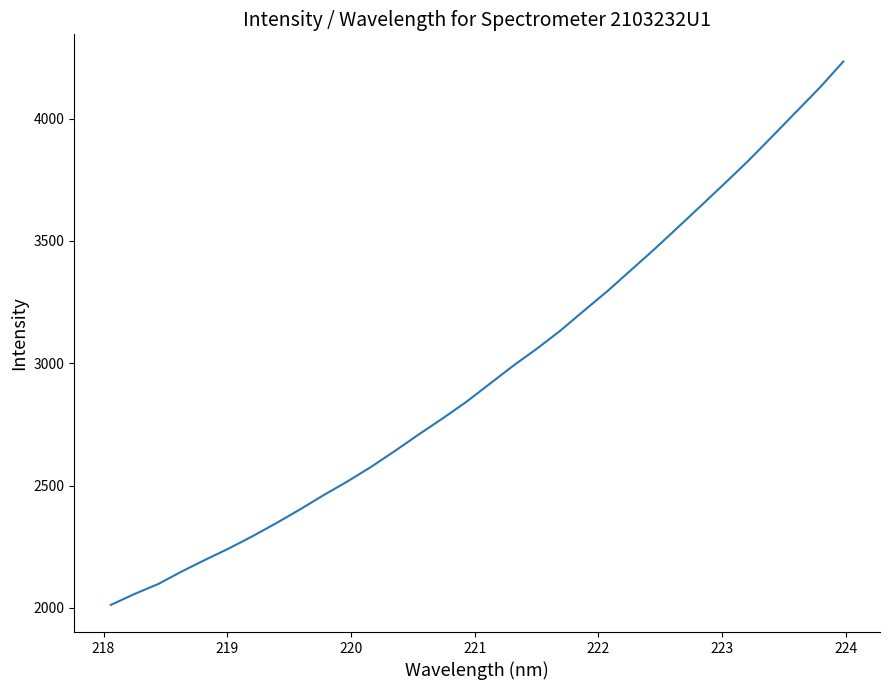

What is the difference between the second highest and second lowest values?

2069.3